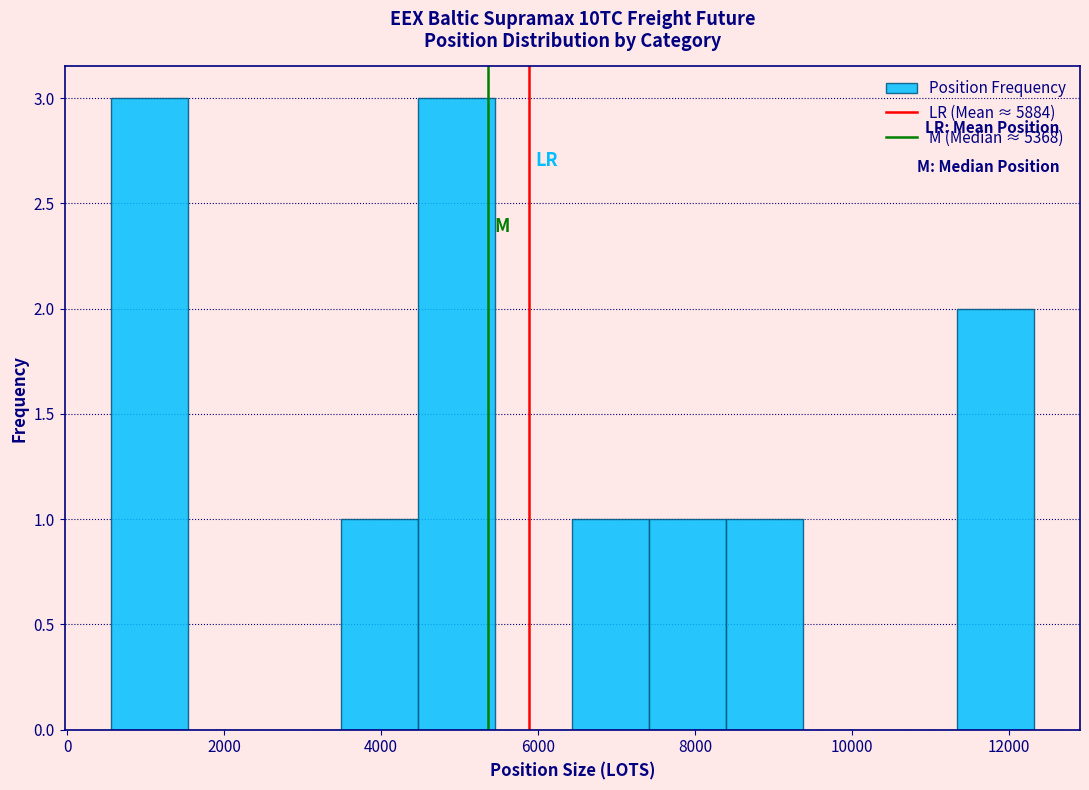

Reading left to right, transcribe this chart: for each bar, give the range it covers on the x-axis and its height. Neither the bar edges nor the heights are printed on the chart, so give them approximately, as read against the axes.

600 to 1600: 3
1600 to 2600: 0
2600 to 3400: 0
3400 to 4400: 1
4400 to 5400: 3
5400 to 6400: 0
6400 to 7400: 1
7400 to 8400: 1
8400 to 9400: 1
9400 to 10400: 0
10400 to 11400: 0
11400 to 12400: 2